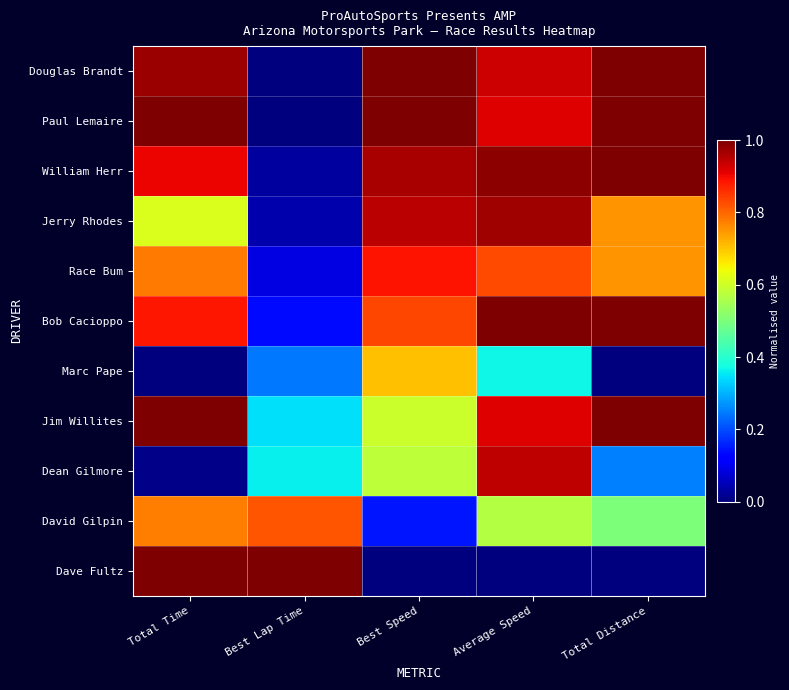

Reading right to left, what are all the values shown in this chart?

Douglas Brandt: Total Distance=1.0	Average Speed=0.9	Best Speed=1.0	Best Lap Time=0.0	Total Time=1.0
Paul Lemaire: Total Distance=1.0	Average Speed=0.9	Best Speed=1.0	Best Lap Time=0.0	Total Time=1.0
William Herr: Total Distance=1.0	Average Speed=1.0	Best Speed=1.0	Best Lap Time=0.0	Total Time=0.9
Jerry Rhodes: Total Distance=0.8	Average Speed=1.0	Best Speed=0.9	Best Lap Time=0.0	Total Time=0.6
Race Bum: Total Distance=0.8	Average Speed=0.8	Best Speed=0.9	Best Lap Time=0.1	Total Time=0.8
Bob Cacioppo: Total Distance=1.0	Average Speed=1.0	Best Speed=0.8	Best Lap Time=0.1	Total Time=0.9
Marc Pape: Total Distance=0.0	Average Speed=0.4	Best Speed=0.7	Best Lap Time=0.2	Total Time=0.0
Jim Willites: Total Distance=1.0	Average Speed=0.9	Best Speed=0.6	Best Lap Time=0.3	Total Time=1.0
Dean Gilmore: Total Distance=0.2	Average Speed=0.9	Best Speed=0.6	Best Lap Time=0.4	Total Time=0.0
David Gilpin: Total Distance=0.5	Average Speed=0.6	Best Speed=0.1	Best Lap Time=0.8	Total Time=0.8
Dave Fultz: Total Distance=0.0	Average Speed=0.0	Best Speed=0.0	Best Lap Time=1.0	Total Time=1.0